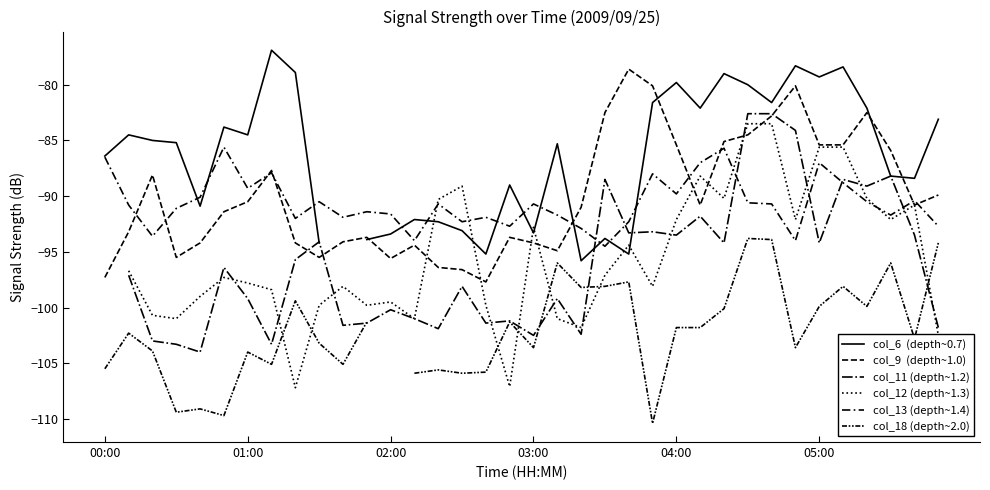

Does the chart display data point markers on the line(s)?

No